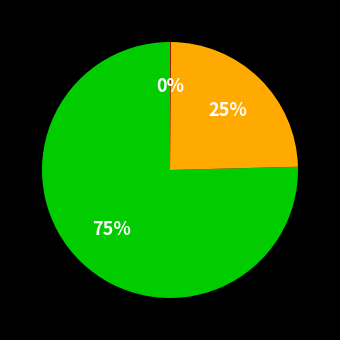

To the nearest percent, what is the difference between the largest and smallest slice percentages?

75%